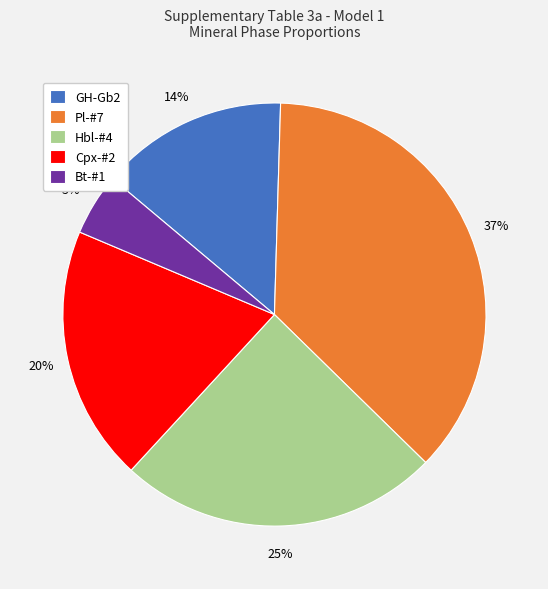

True or false: Cpx-#2 accounts for 20% of the total.

True